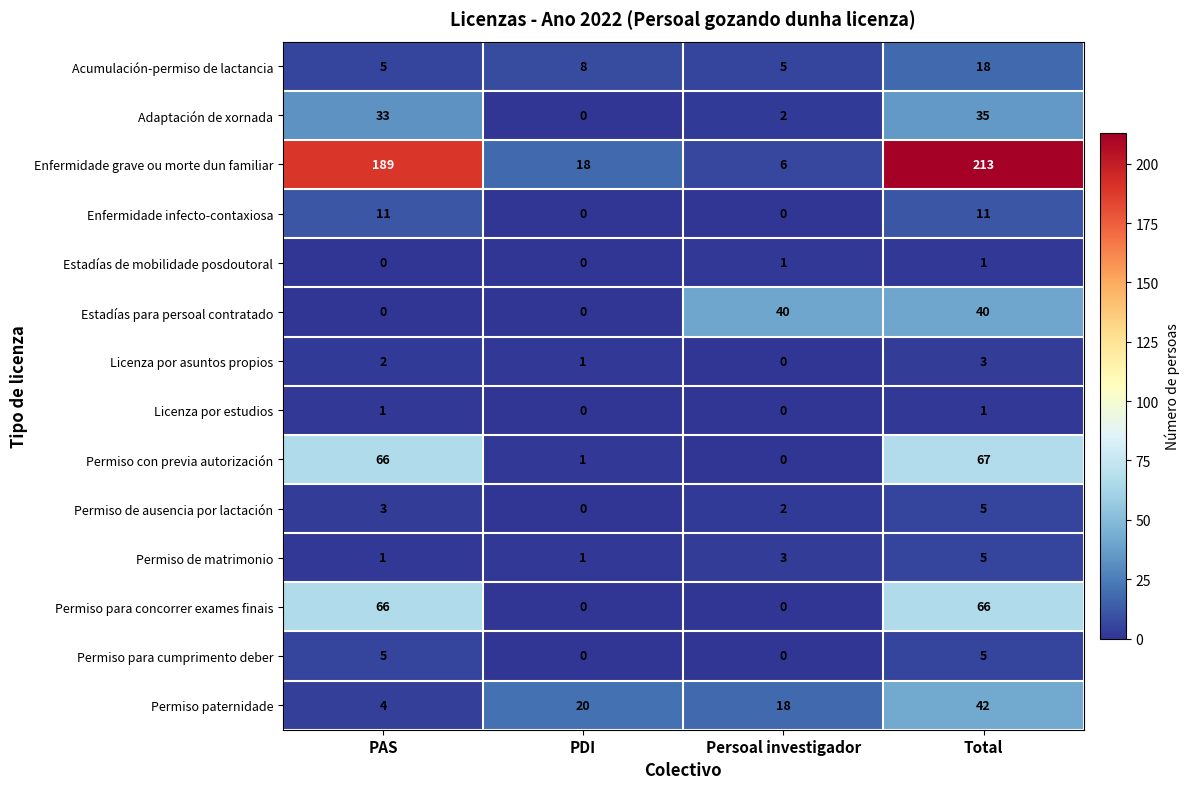

At which category is the sum across all series the highest?

Total